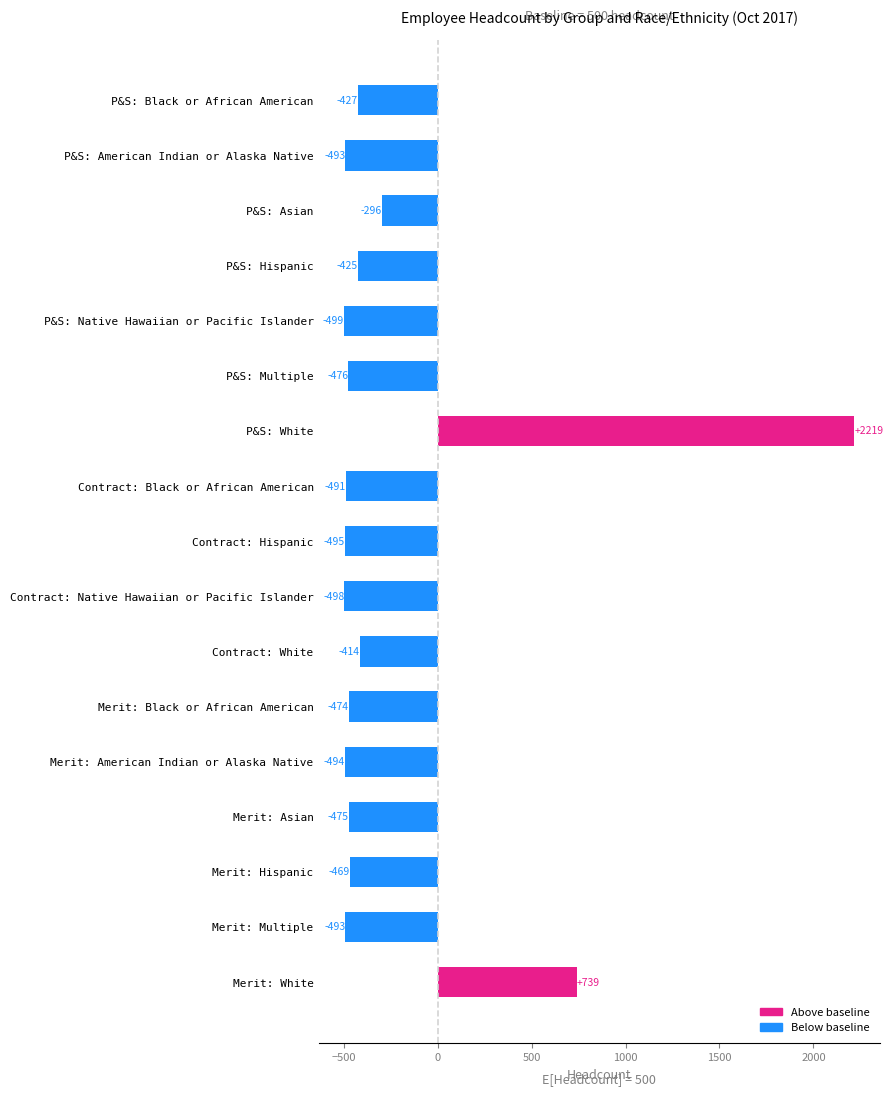

Does the chart contain stacked bars?

No